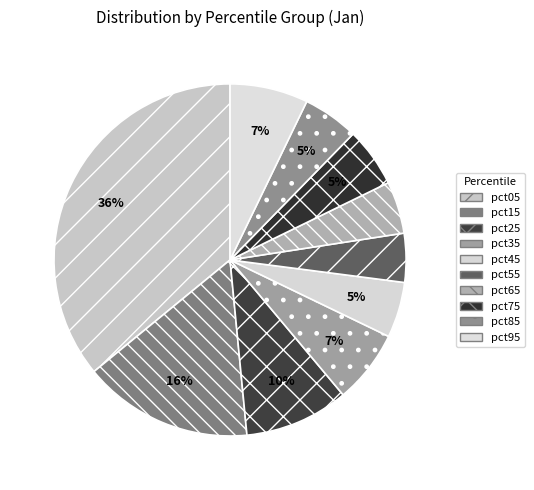

The pct65 slice represents 1% of the pie. True or false?

False